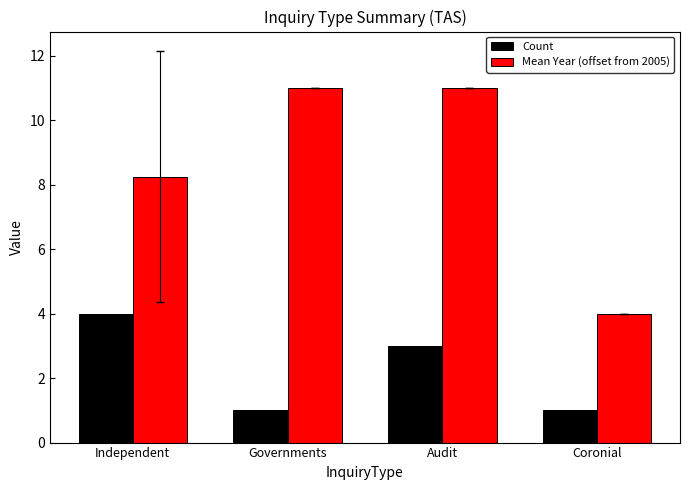

Rank the series by their average value, from lowest to highest.

Count, Mean Year (offset from 2005)